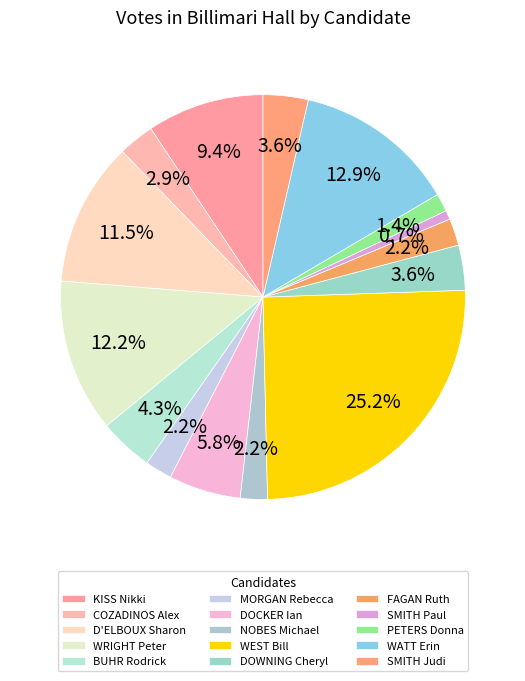

To the nearest percent, what is the difference between the largest and smallest slice percentages?

24%